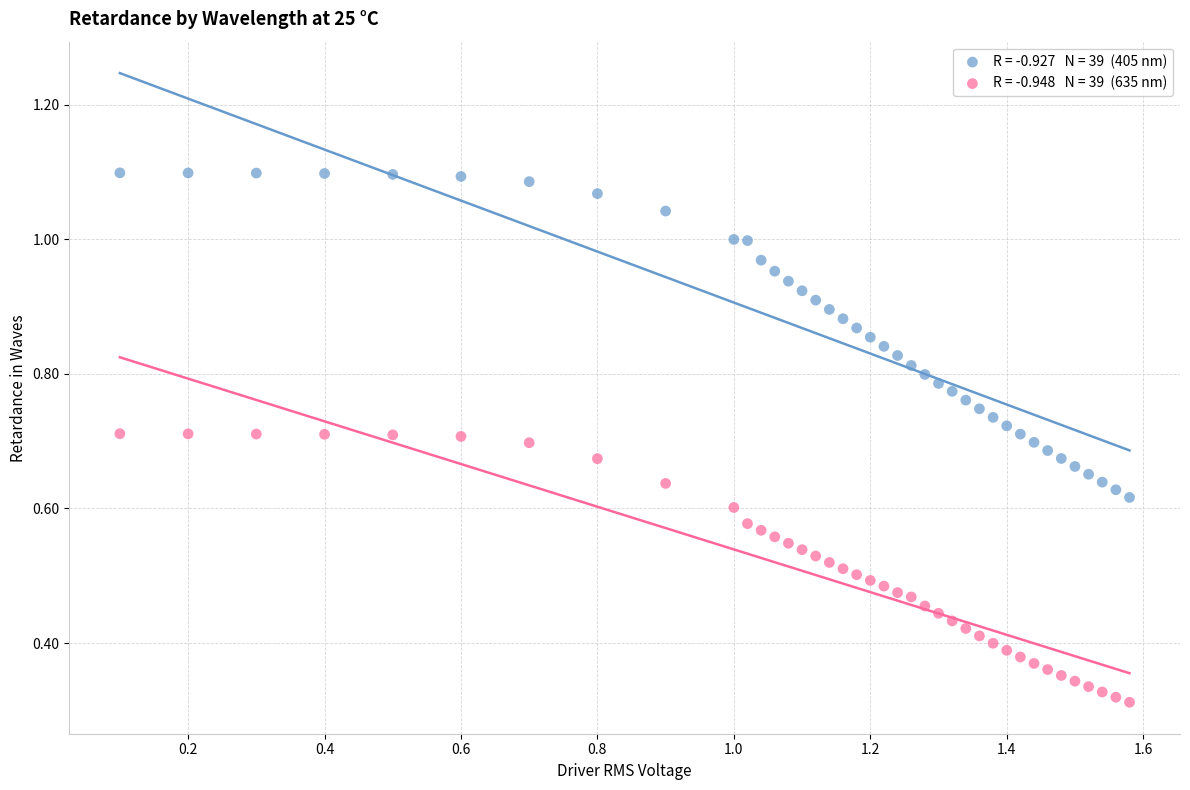

Across all data points, what is the range of X values (max minus min)?

1.5